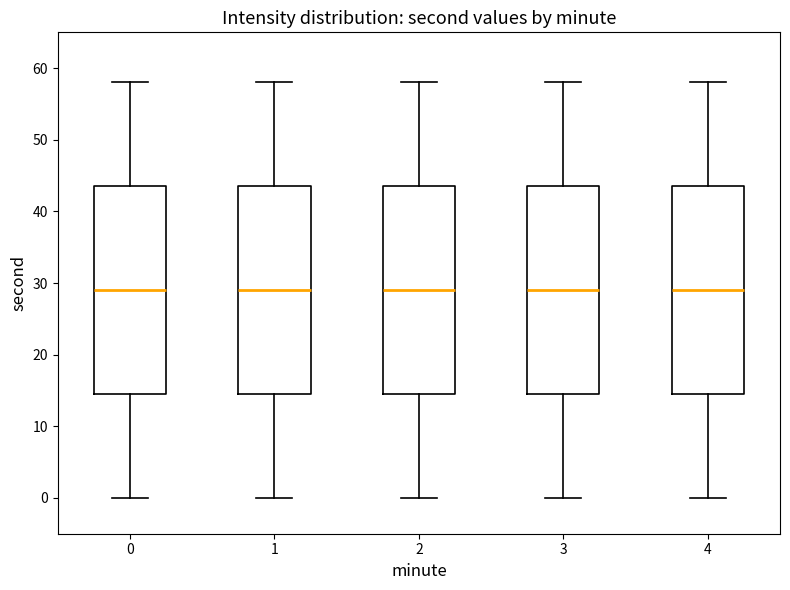

Where does the upper whisker of the box at x = 3 end on the y-axis? The values are not printed on the chart, so give them approximately, as read against the axis.

58